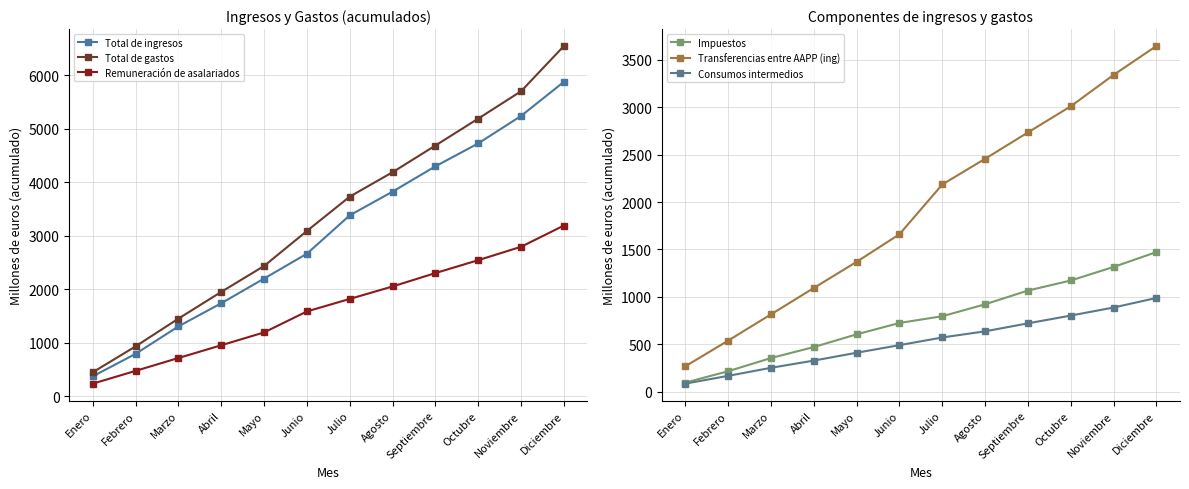

Reading left to right, extract all data points from this chart.

Total de ingresos: 374	794	1307	1739	2200	2664	3381	3823	4296	4724	5237	5874
Total de gastos: 450	934	1452	1951	2435	3089	3730	4186	4684	5187	5698	6543
Remuneración de asalariados: 237	476	716	954	1194	1586	1819	2052	2302	2543	2793	3190
Impuestos: 95	215	354	470	604	724	795	921	1066	1172	1315	1472
Transferencias entre AAPP (ing): 267	538	815	1093	1369	1660	2185	2456	2734	3010	3341	3646
Consumos intermedios: 84	166	251	327	410	490	571	636	720	802	887	988